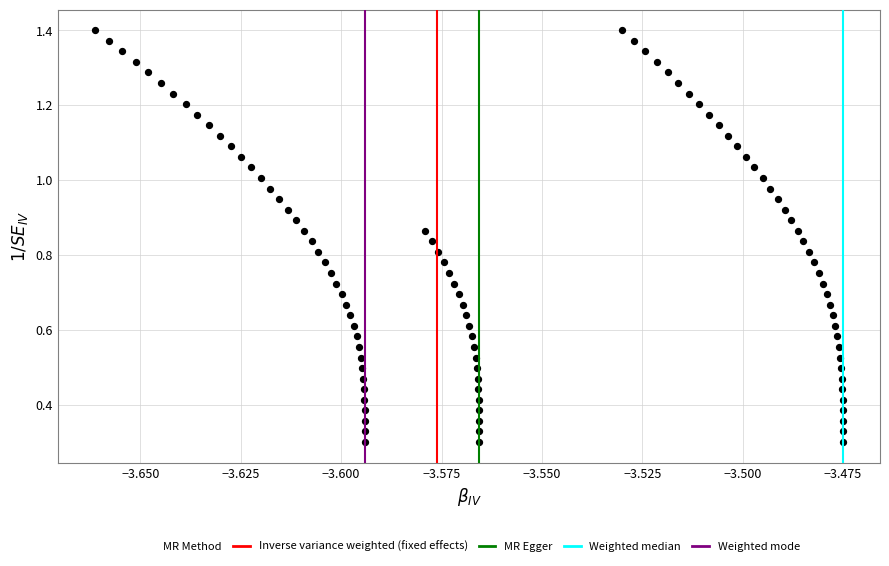

How many points are shown in the scatter plot?

101